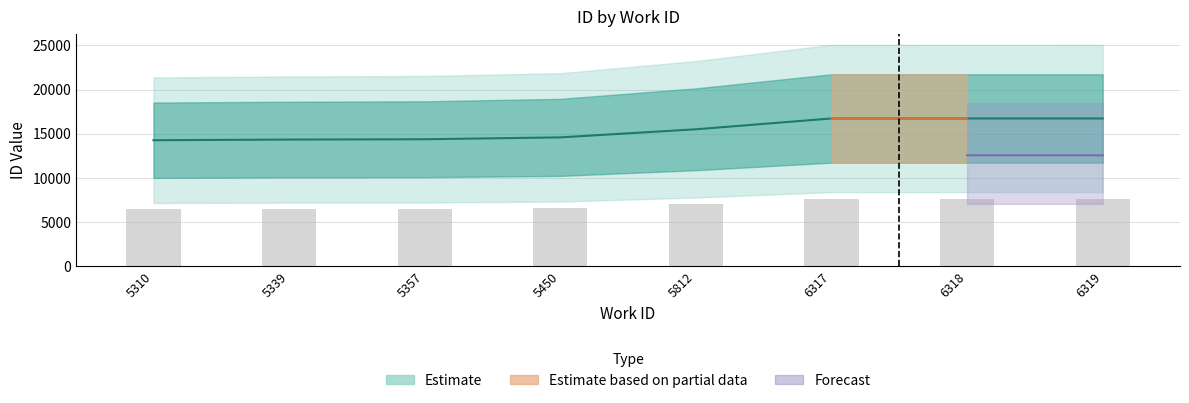

The chart shows a value of 5894 at 5357. True or false?

False